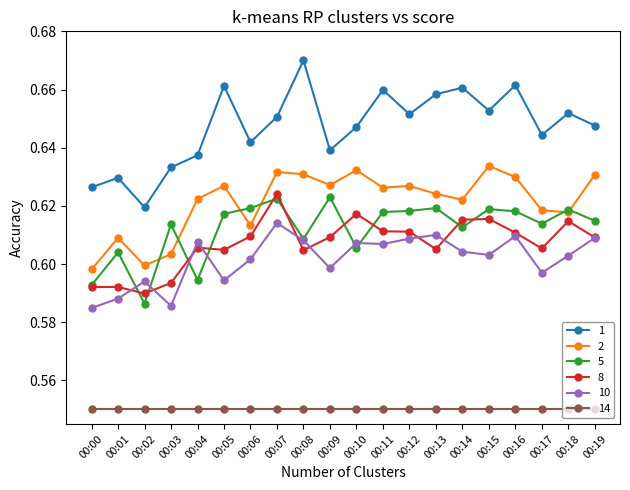

True or false: 5 and 1 intersect in this chart.

False